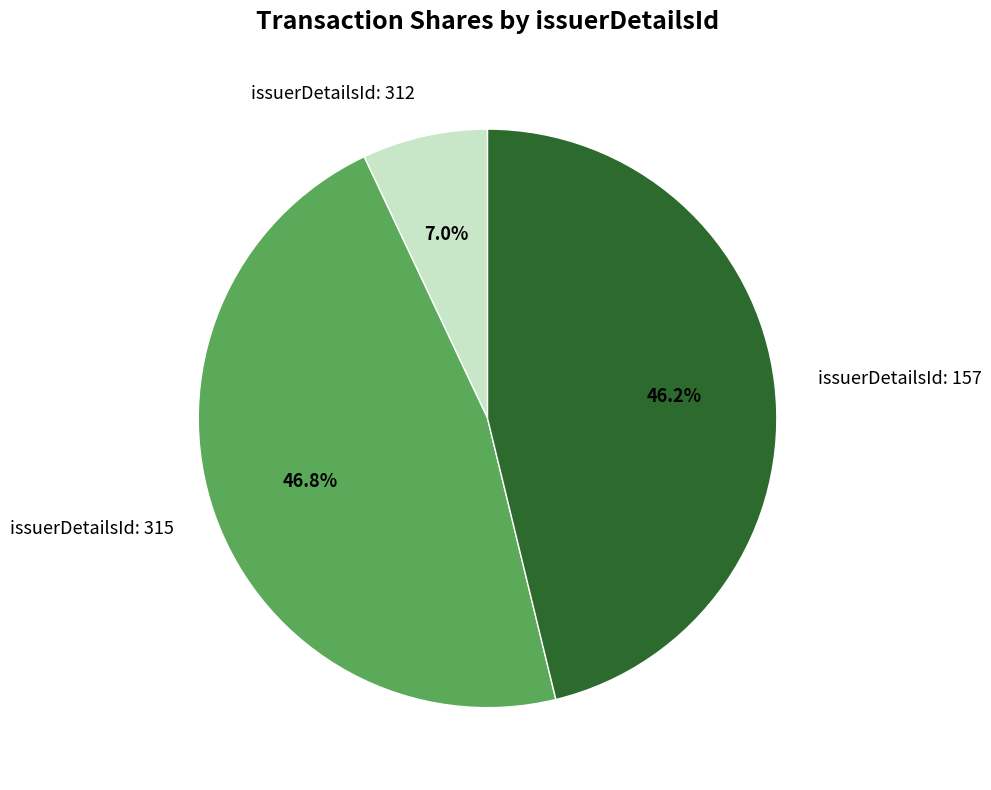

Which has a higher value, issuerDetailsId: 157 or issuerDetailsId: 312?

issuerDetailsId: 157